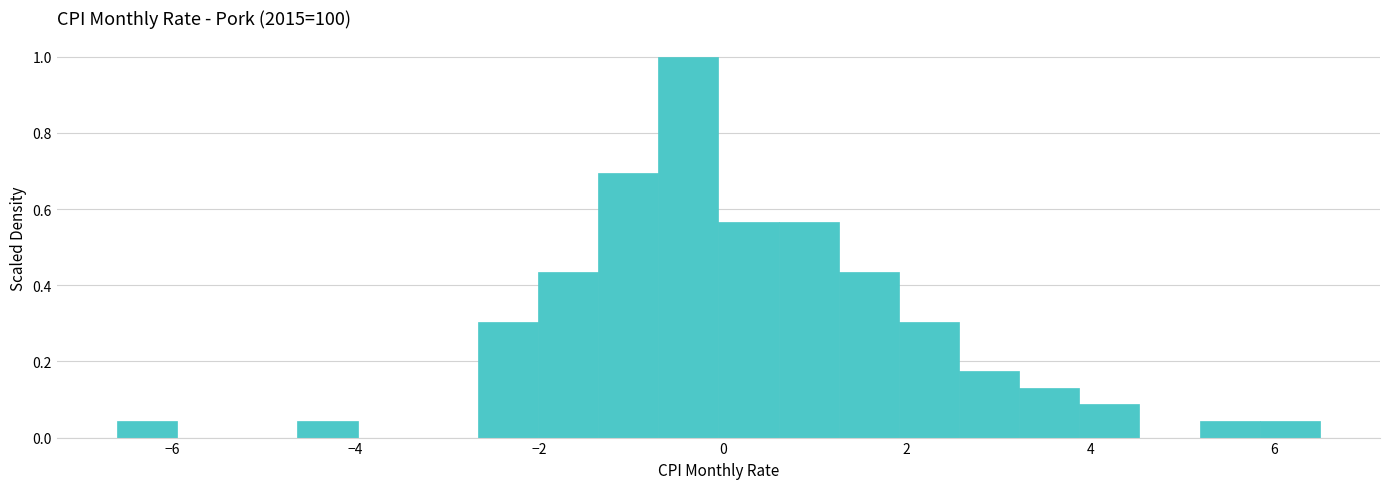

Read against the x-axis, roughly where is the centre of the tallest bar?

-0.4